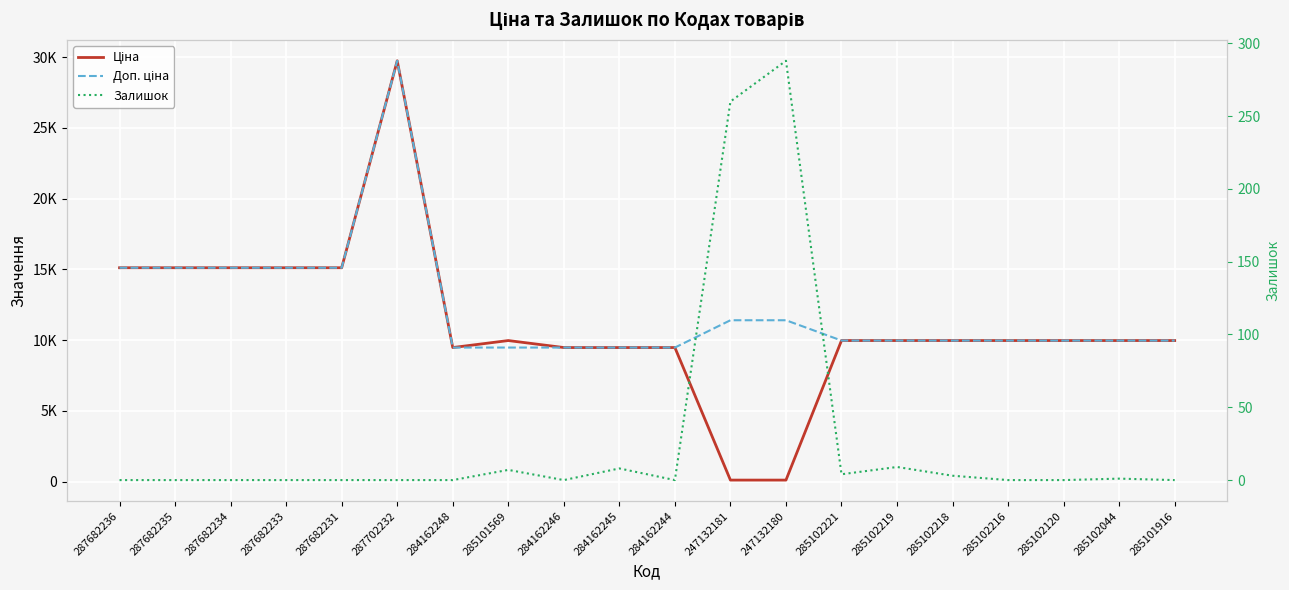

Rank the categories by Ціна value from highest to lowest.

287702232, 287682236, 287682235, 287682234, 287682233, 287682231, 285101569, 285102221, 285102219, 285102218, 285102216, 285102120, 285102044, 285101916, 284162248, 284162246, 284162245, 284162244, 247132181, 247132180